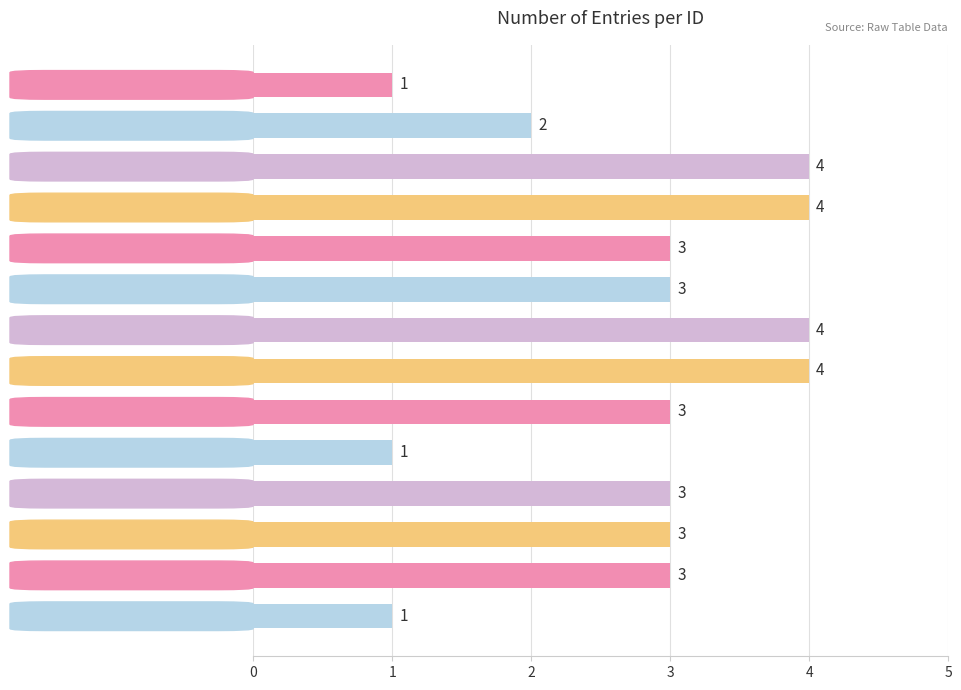

Reading top to bottom, what are all the values shown in this chart?

1	2	4	4	3	3	4	4	3	1	3	3	3	1